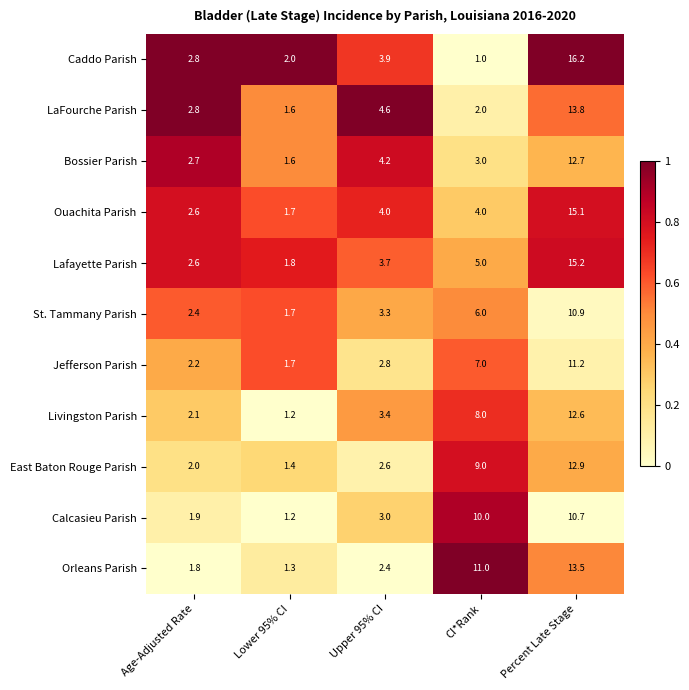

List the series in order of their peak value, highest first.

Caddo Parish, Lafayette Parish, Ouachita Parish, LaFourche Parish, Orleans Parish, East Baton Rouge Parish, Bossier Parish, Livingston Parish, Jefferson Parish, St. Tammany Parish, Calcasieu Parish